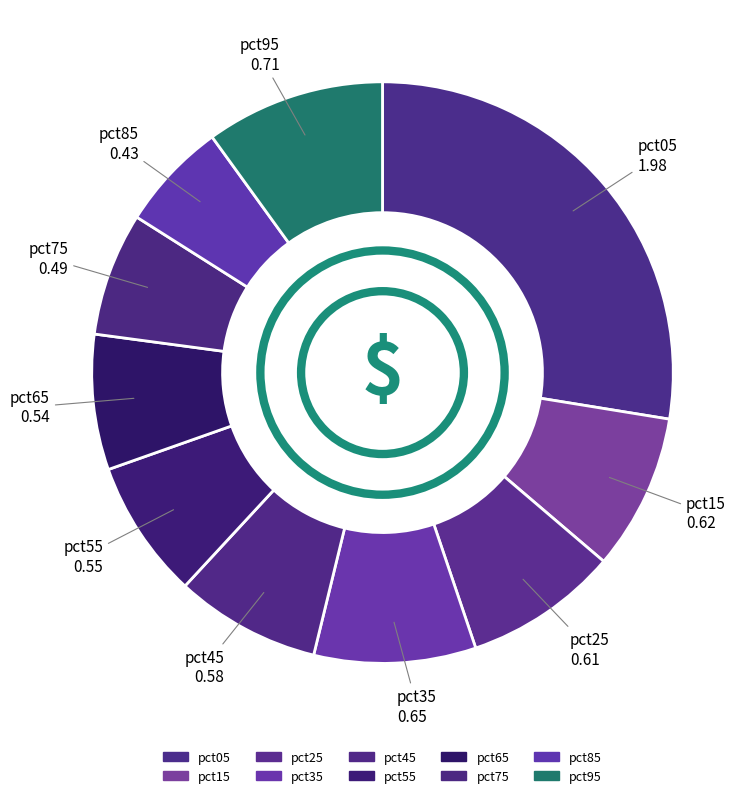

The pct65 slice represents 8% of the pie. True or false?

True